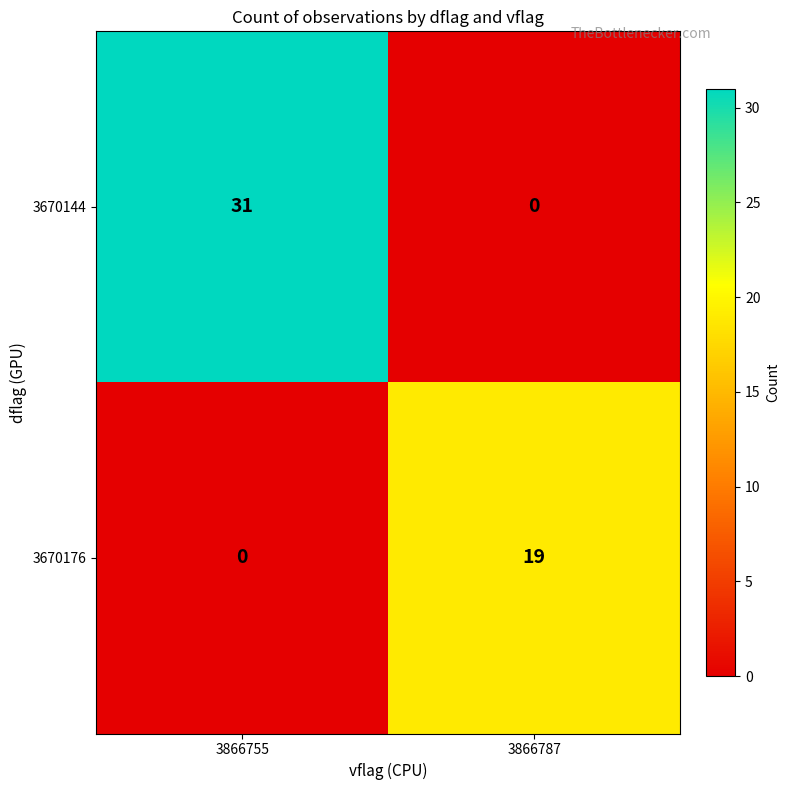

What is the highest value of the 3670176 series?

19